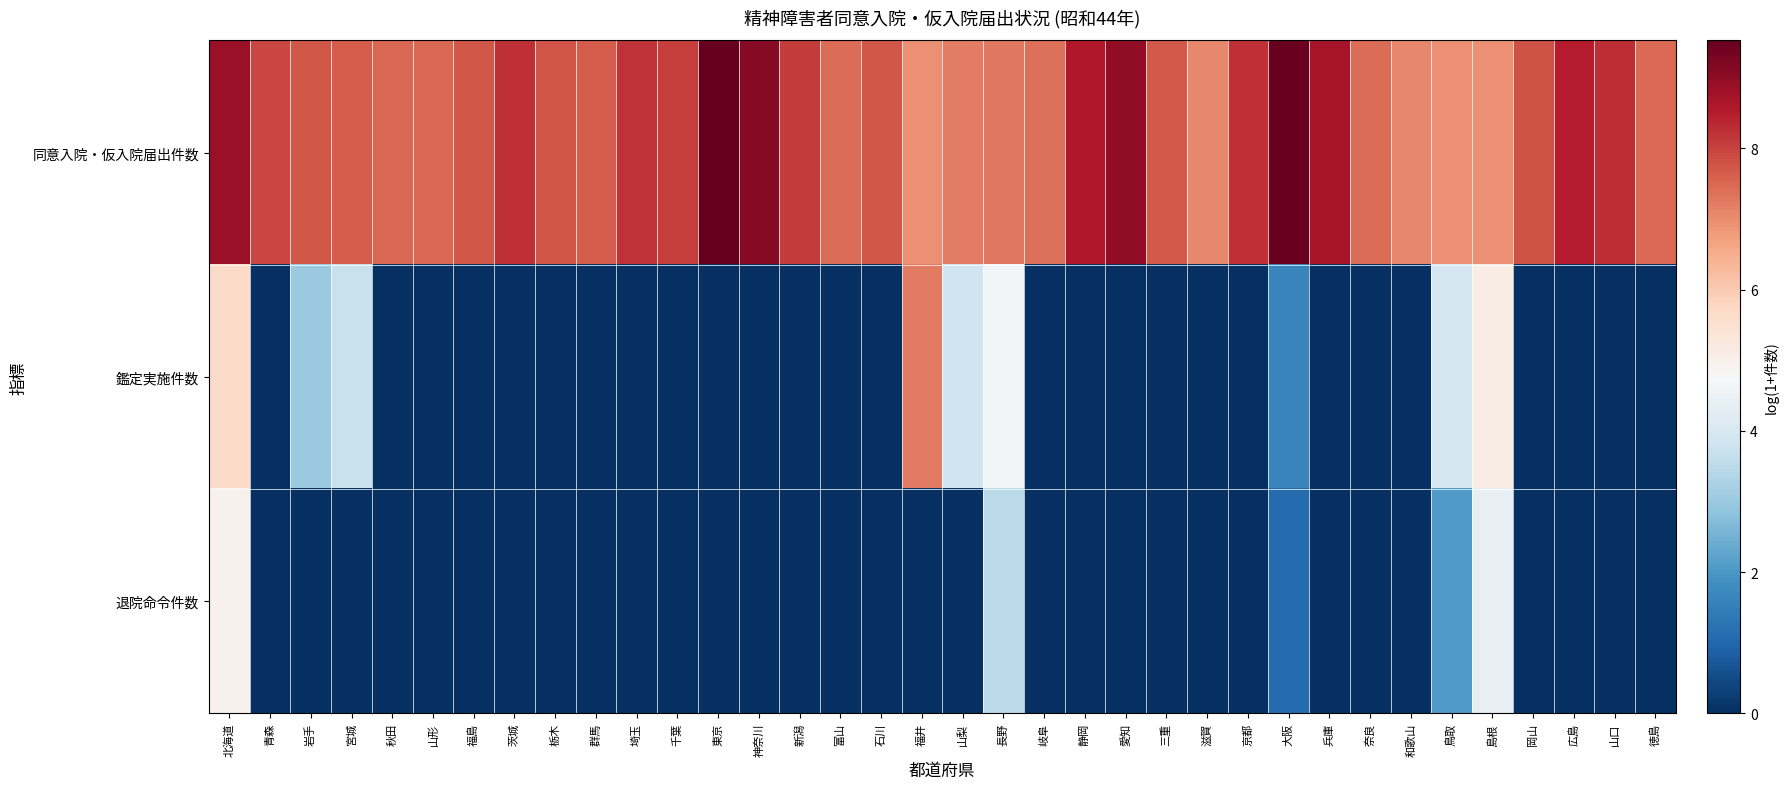

Reading left to right, list all the values displayed in this chart.

同意入院・仮入院届出件数: 北海道=8.9	青森=7.9	岩手=7.7	宮城=7.6	秋田=7.5	山形=7.5	福島=7.7	茨城=8.2	栃木=7.8	群馬=7.7	埼玉=8.2	千葉=8.1	東京=9.5	神奈川=9.1	新潟=8.1	富山=7.4	石川=7.7	福井=6.9	山梨=7.2	長野=7.3	岐阜=7.4	静岡=8.6	愛知=9.0	三重=7.7	滋賀=7.1	京都=8.2	大阪=9.5	兵庫=8.7	奈良=7.4	和歌山=7.0	鳥取=7.0	島根=7.0	岡山=7.8	広島=8.5	山口=8.3	徳島=7.4
鑑定実施件数: 北海道=5.7	青森=0.0	岩手=3.0	宮城=3.7	秋田=0.0	山形=0.0	福島=0.0	茨城=0.0	栃木=0.0	群馬=0.0	埼玉=0.0	千葉=0.0	東京=0.0	神奈川=0.0	新潟=0.0	富山=0.0	石川=0.0	福井=7.2	山梨=3.8	長野=4.6	岐阜=0.0	静岡=0.0	愛知=0.0	三重=0.0	滋賀=0.0	京都=0.0	大阪=1.6	兵庫=0.0	奈良=0.0	和歌山=0.0	鳥取=4.0	島根=5.1	岡山=0.0	広島=0.0	山口=0.0	徳島=0.0
退院命令件数: 北海道=5.0	青森=0.0	岩手=0.0	宮城=0.0	秋田=0.0	山形=0.0	福島=0.0	茨城=0.0	栃木=0.0	群馬=0.0	埼玉=0.0	千葉=0.0	東京=0.0	神奈川=0.0	新潟=0.0	富山=0.0	石川=0.0	福井=0.0	山梨=0.0	長野=3.5	岐阜=0.0	静岡=0.0	愛知=0.0	三重=0.0	滋賀=0.0	京都=0.0	大阪=1.1	兵庫=0.0	奈良=0.0	和歌山=0.0	鳥取=2.1	島根=4.4	岡山=0.0	広島=0.0	山口=0.0	徳島=0.0